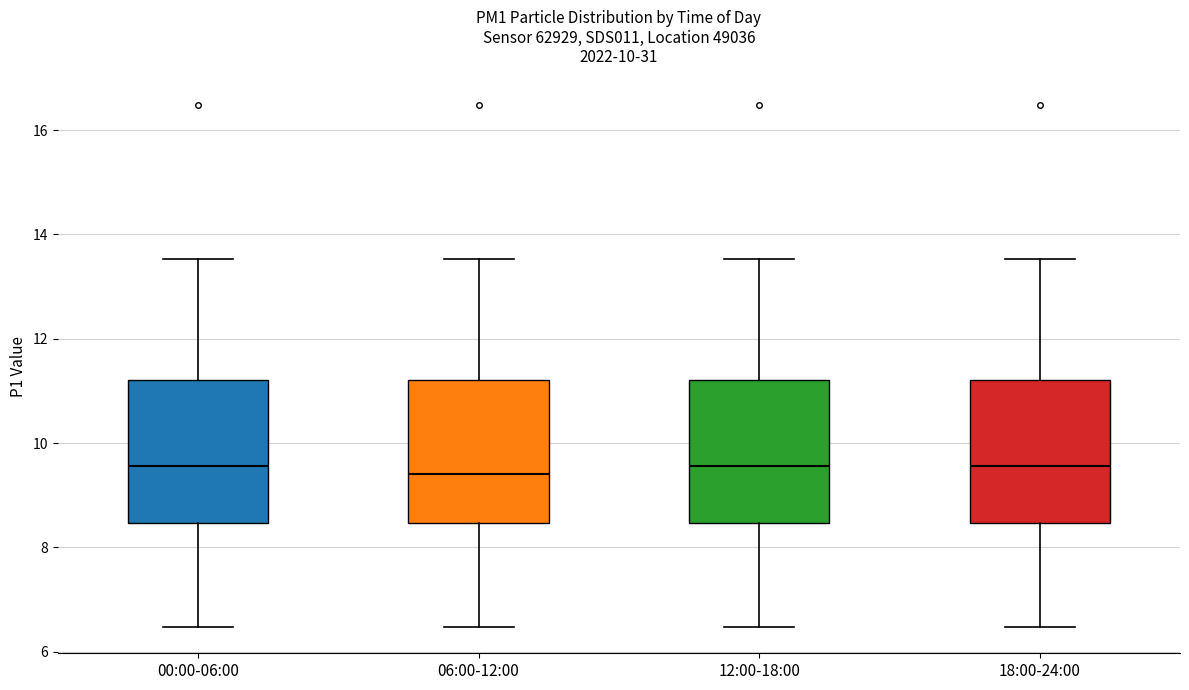

Reading left to right, transcribe this box plot: for each box, give where its median line is, the range the box spans, and where its two whiskers end, as read against the y-axis. The values are not printed on the chart, so give them approximately, as read against the axis.

00:00-06:00: median 9.6, box 8.4 to 11.2, whiskers 6.4 to 13.6
06:00-12:00: median 9.4, box 8.4 to 11.2, whiskers 6.4 to 13.6
12:00-18:00: median 9.6, box 8.4 to 11.2, whiskers 6.4 to 13.6
18:00-24:00: median 9.6, box 8.4 to 11.2, whiskers 6.4 to 13.6